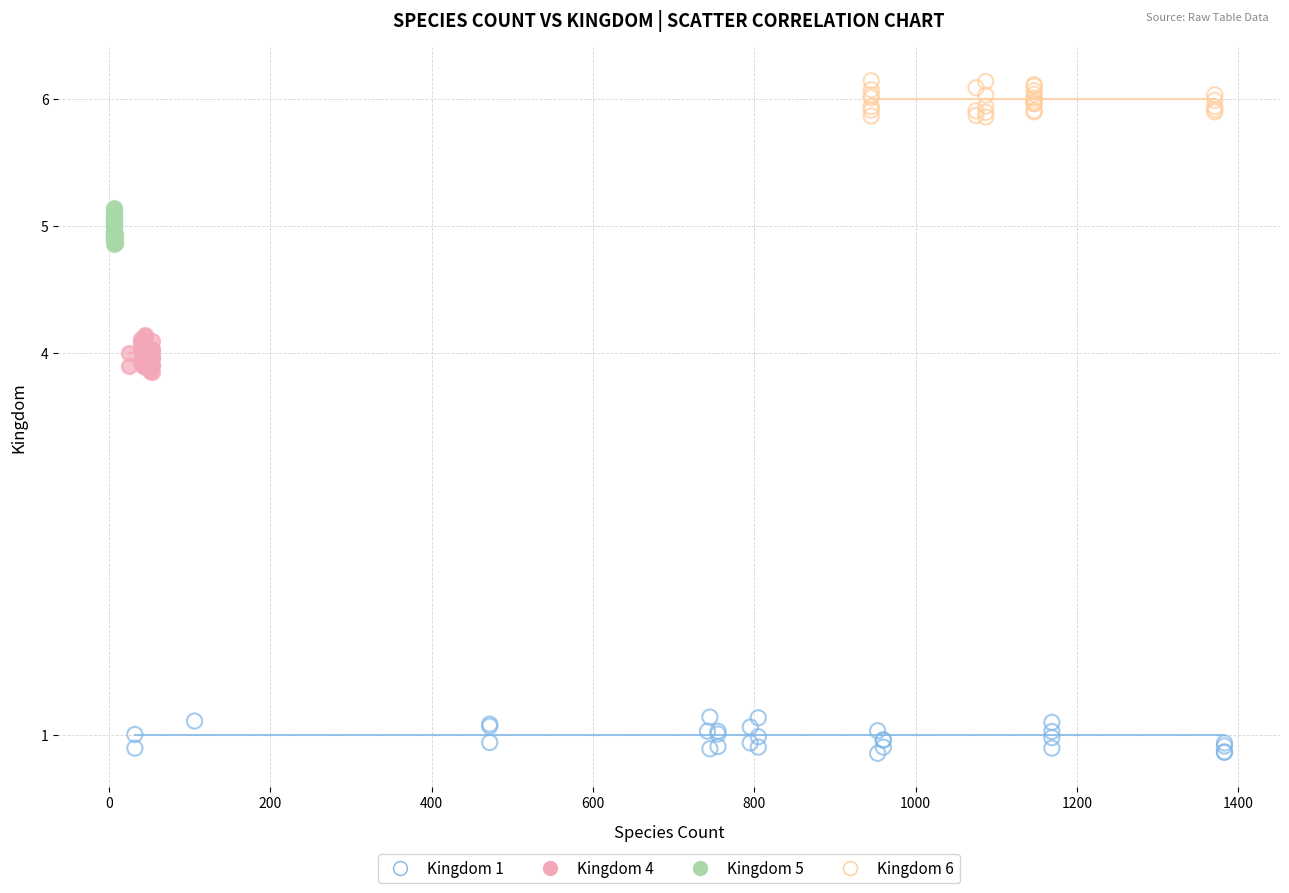

Which series contains the lowest Y value?

Kingdom 1